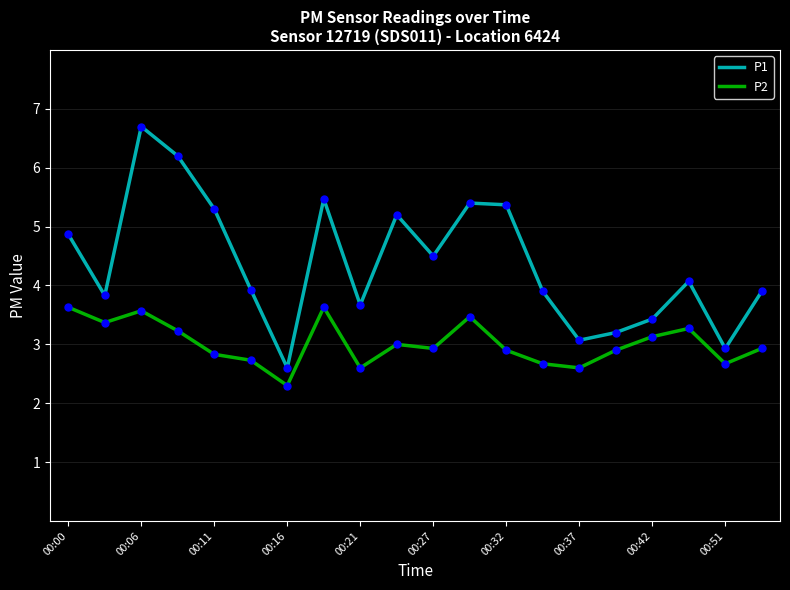

True or false: P1 and P2 cross at least once.

False